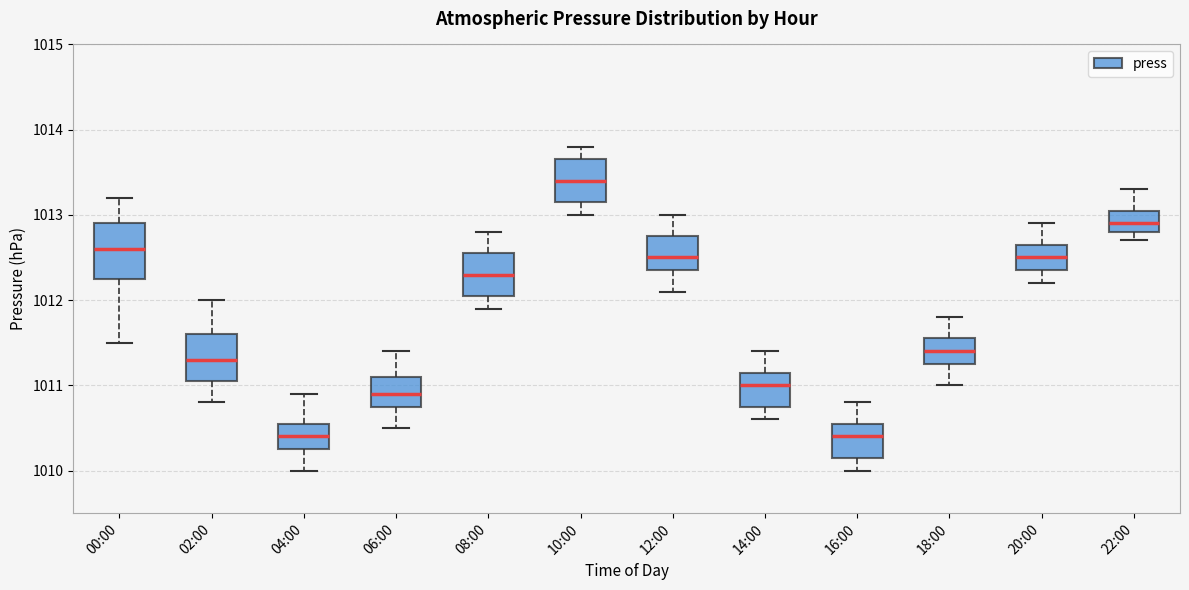

Comparing the boxes themselves (not the whiskers), which one is the tallest?

00:00